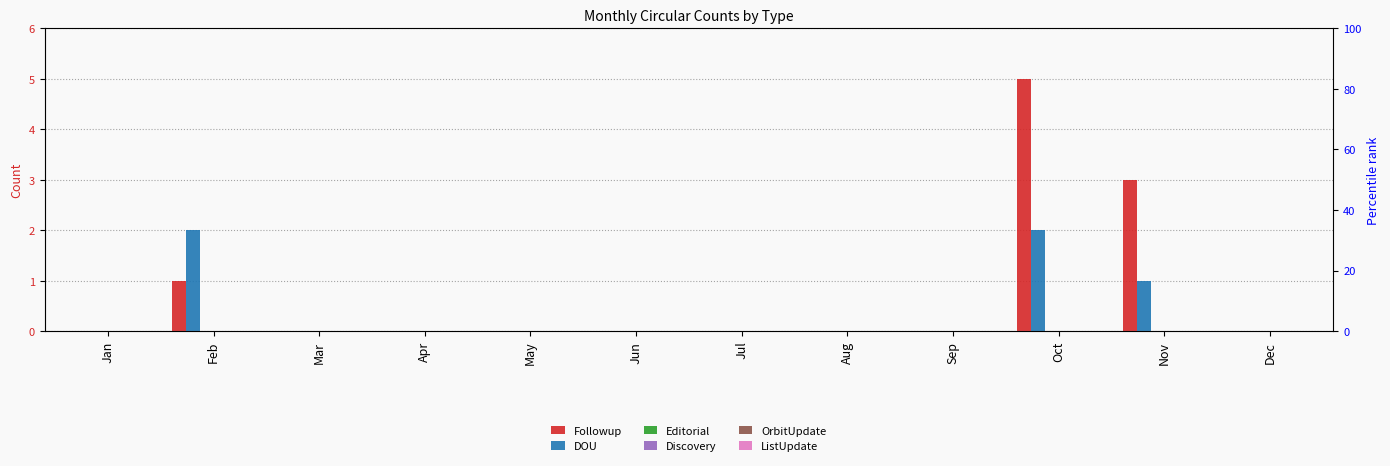

List the labels in order of ListUpdate value, largest first.

Jan, Feb, Mar, Apr, May, Jun, Jul, Aug, Sep, Oct, Nov, Dec